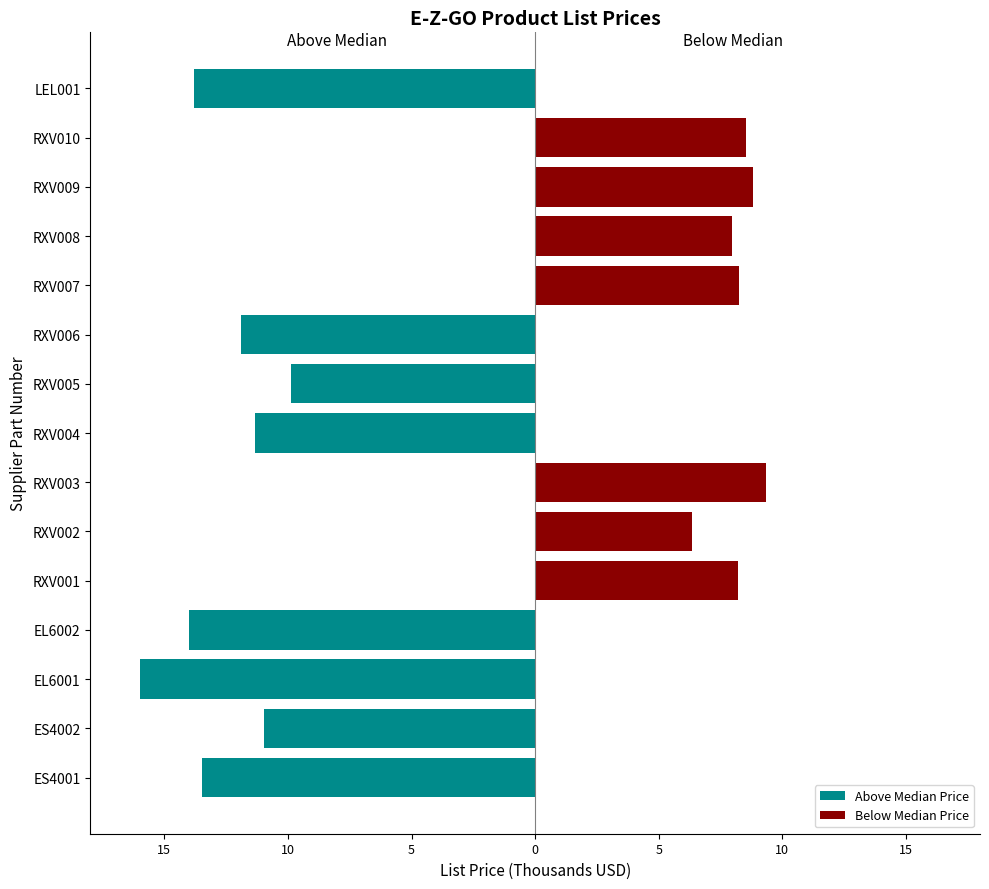

True or false: Below Median Price has a value of 8.8 at RXV009.

True